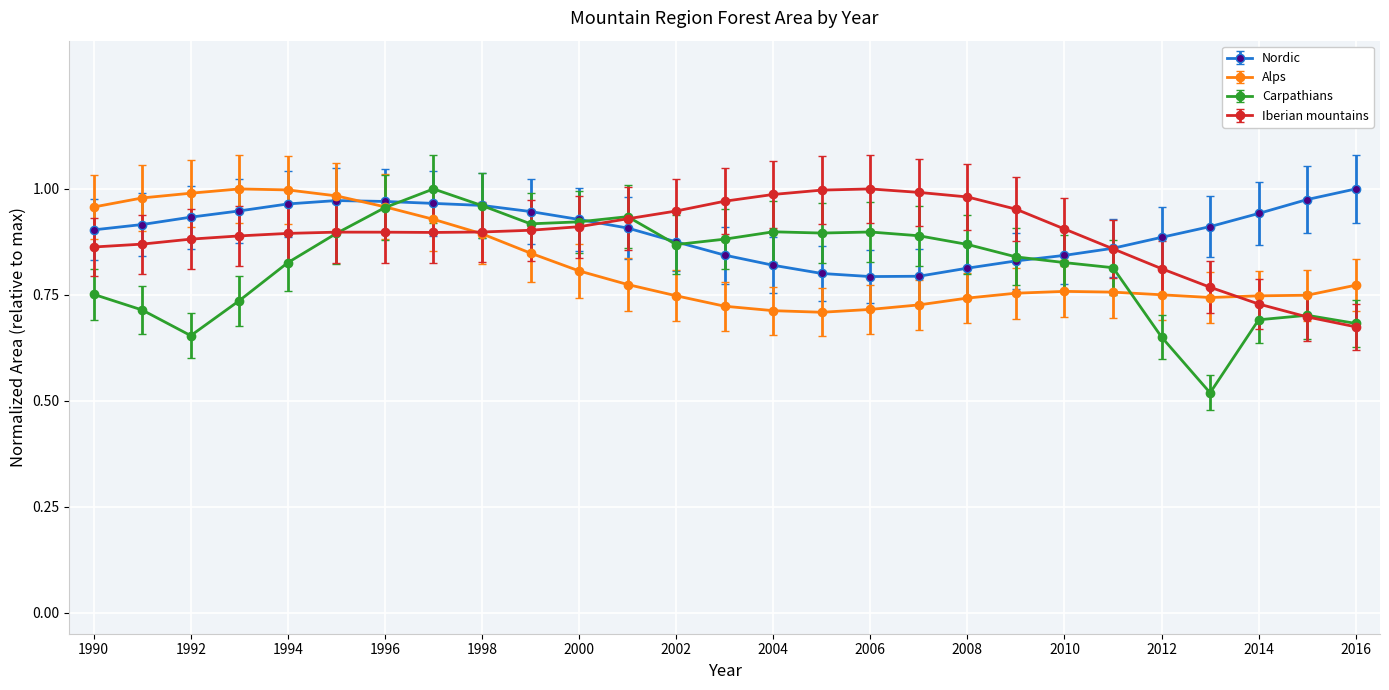

How many intersections are there between Iberian mountains and Nordic?

2